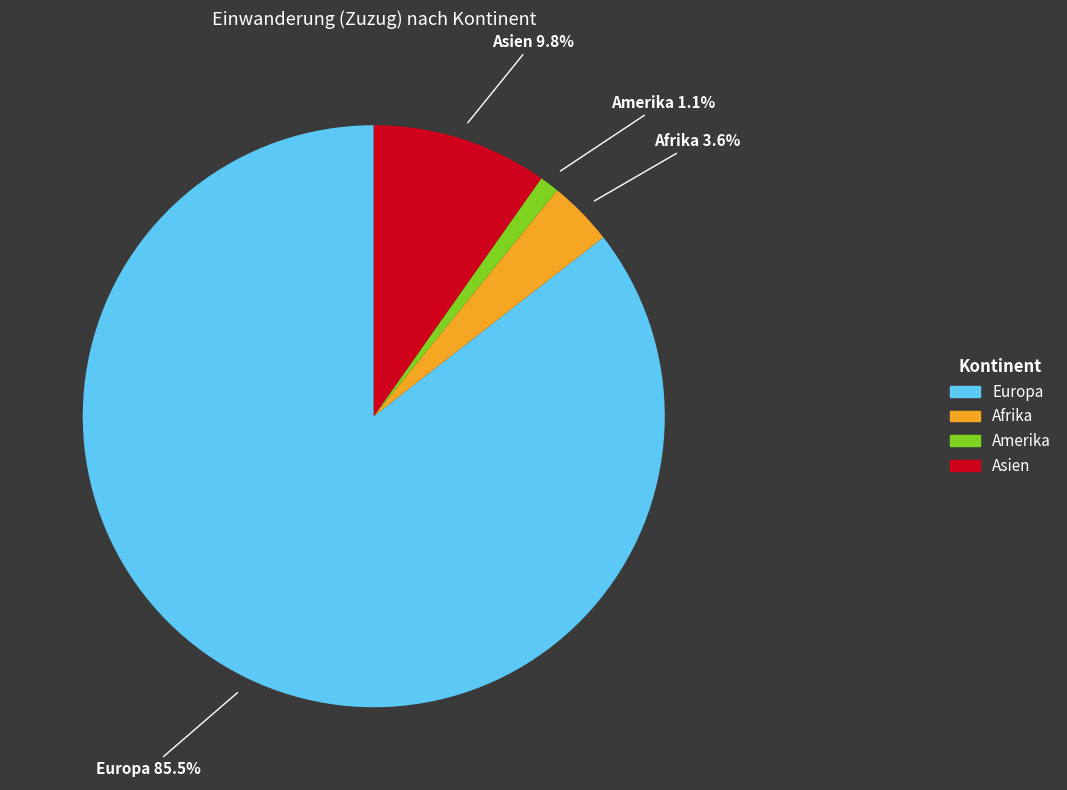

Is there any slice that represents more than half of the pie?

Yes